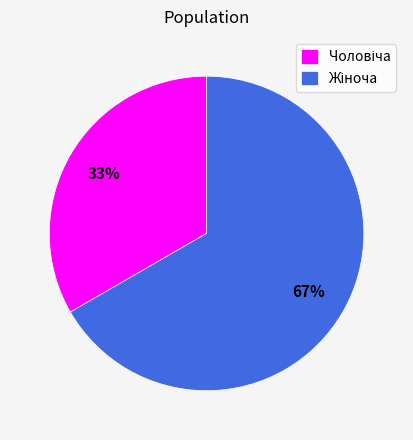

Is there any slice that represents more than half of the pie?

Yes